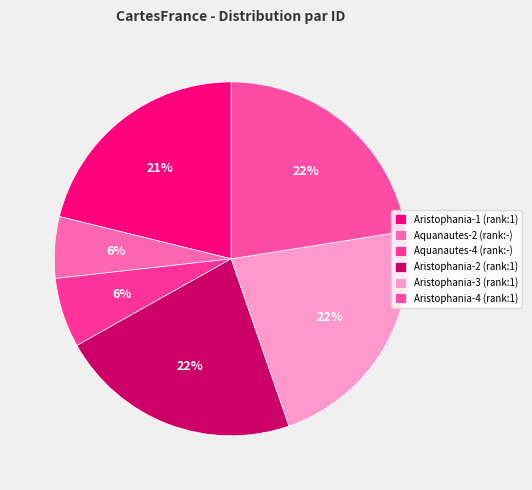

Rank the categories by value from lowest to highest.

Aquanautes-2 (rank:-), Aquanautes-4 (rank:-), Aristophania-1 (rank:1), Aristophania-2 (rank:1), Aristophania-3 (rank:1), Aristophania-4 (rank:1)